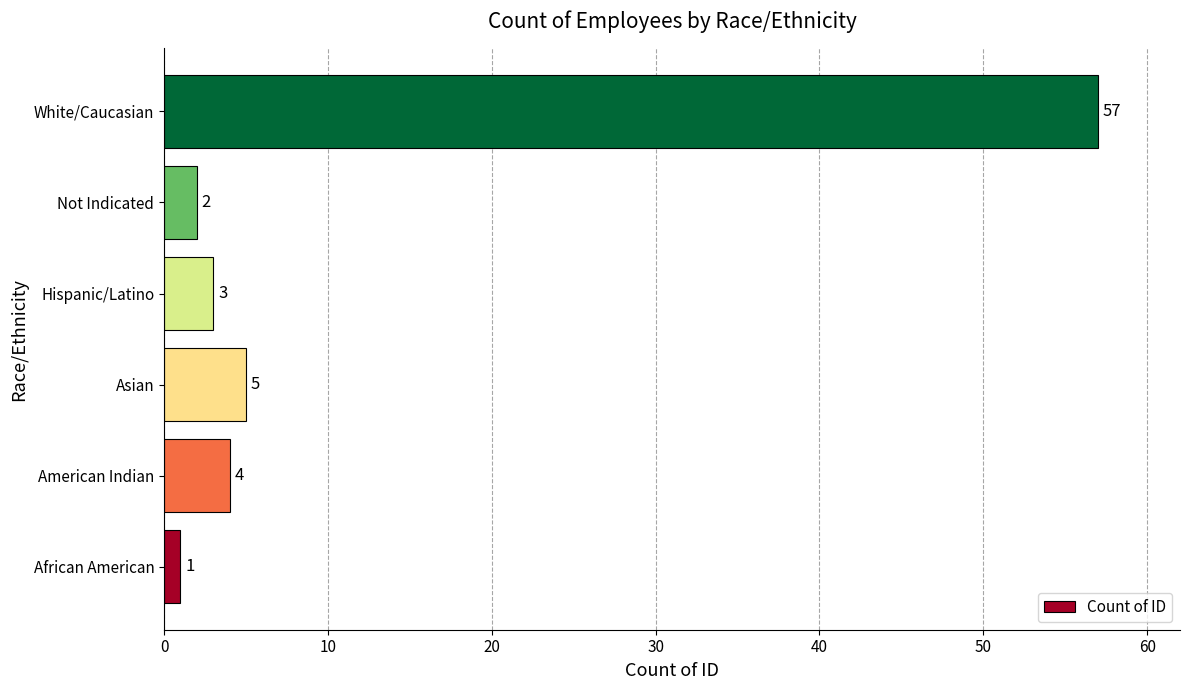

Reading bottom to top, list all the values displayed in this chart.

African American=1	American Indian=4	Asian=5	Hispanic/Latino=3	Not Indicated=2	White/Caucasian=57